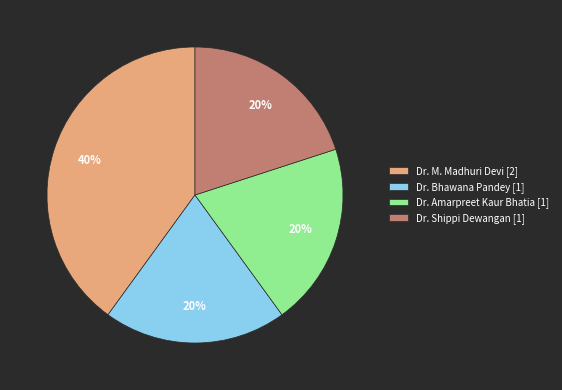

To the nearest percent, what is the combined percentage of Dr. Shippi Dewangan and Dr. Amarpreet Kaur Bhatia?

40%